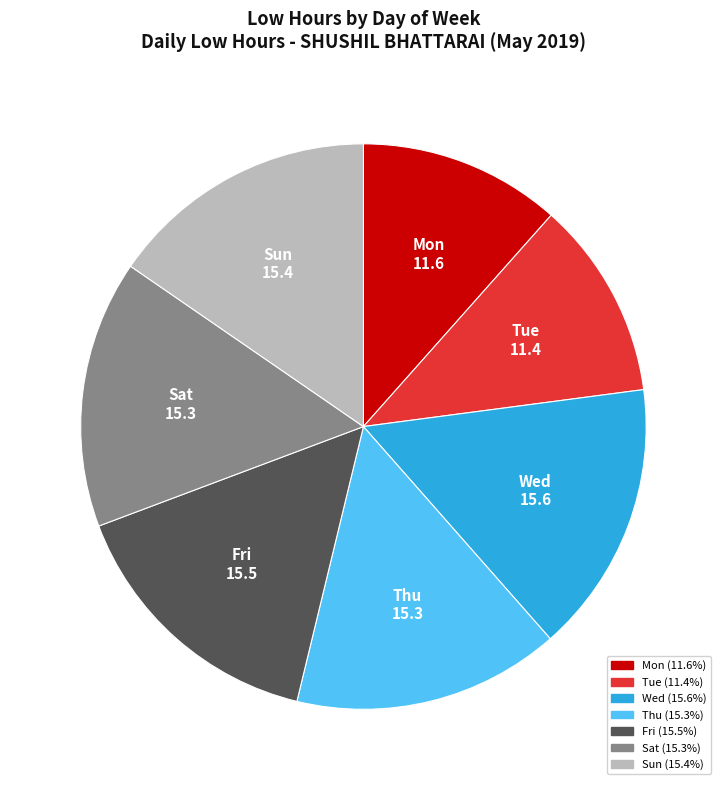

Does any single category account for the majority?

No